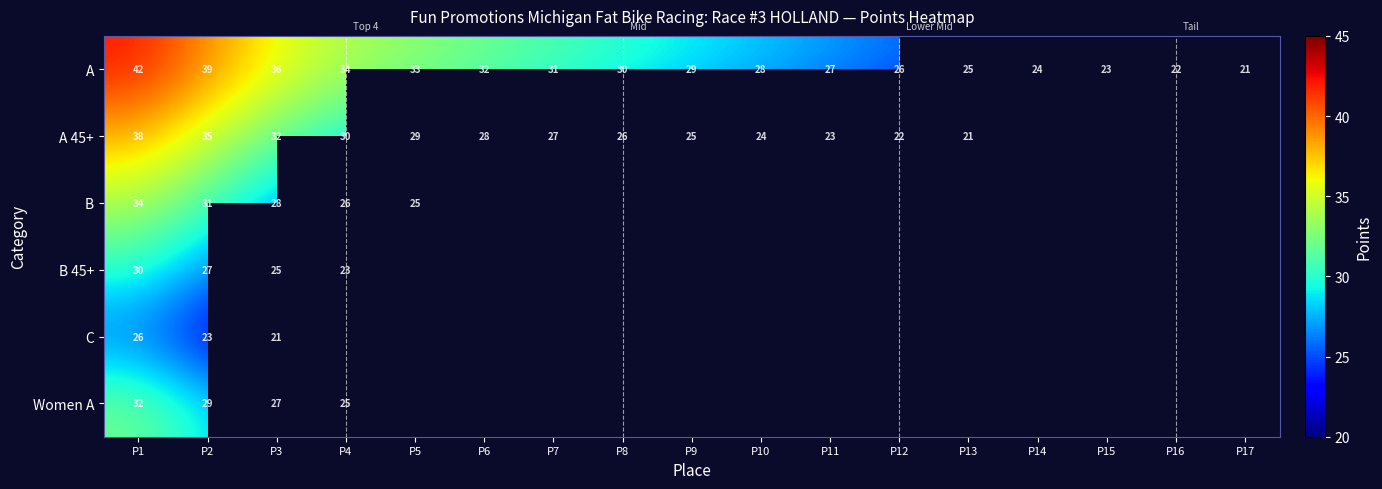

Which label corresponds to the smallest value in the chart?

P17